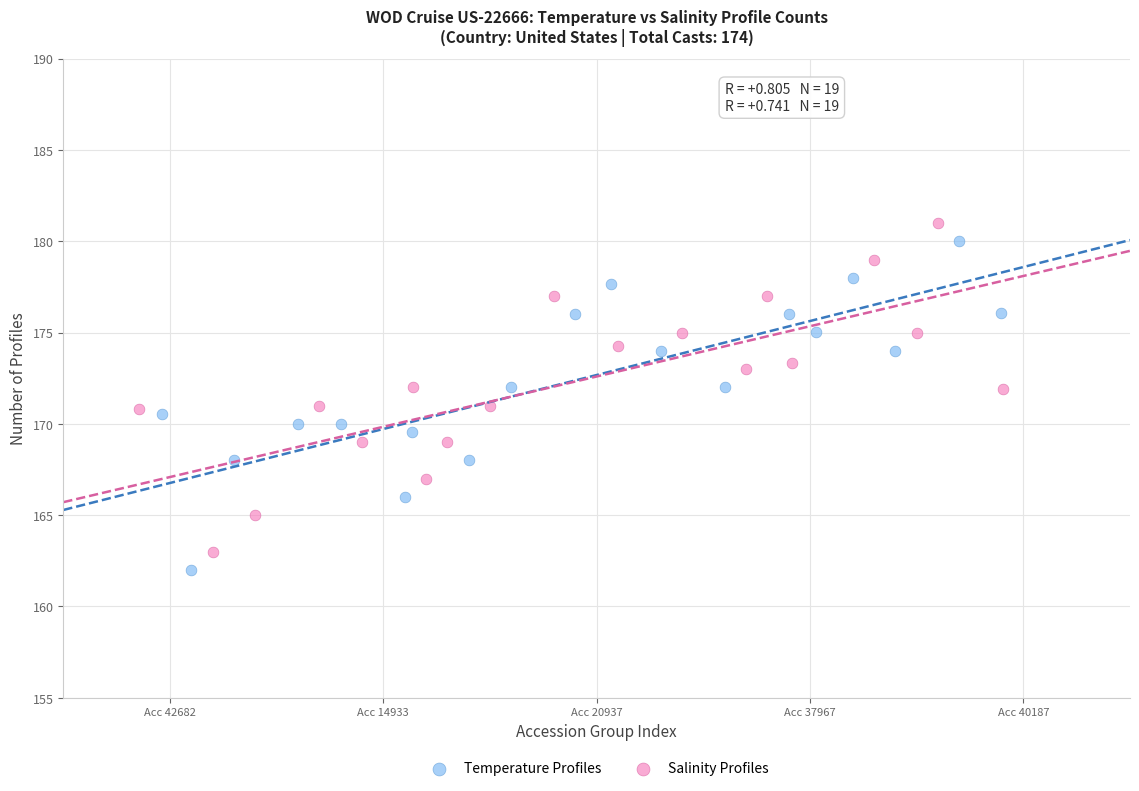

What are all the series names shown in the legend?

Temperature Profiles, Salinity Profiles